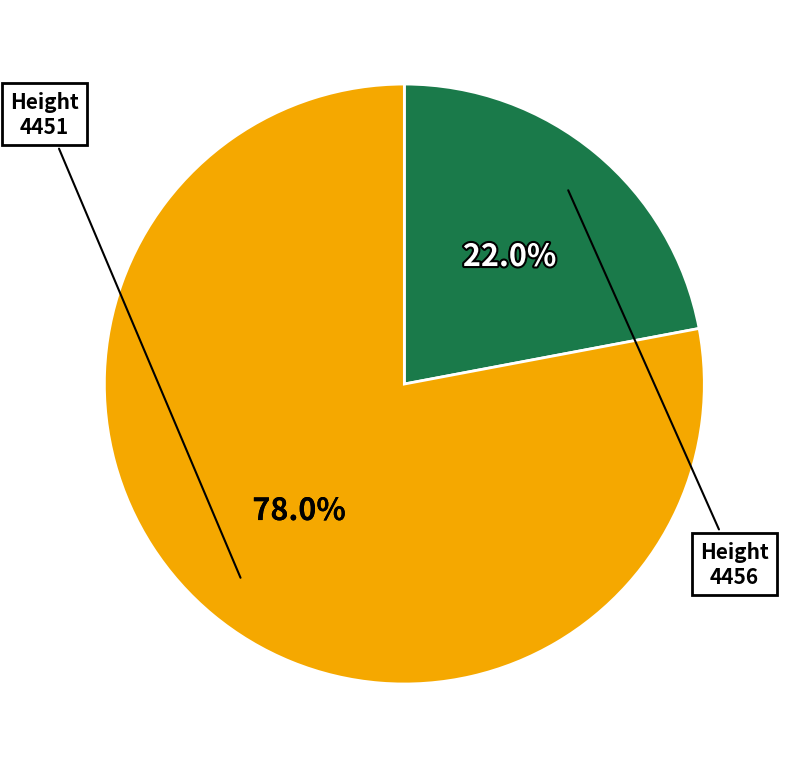

Rank the categories by value from highest to lowest.

4451, 4456